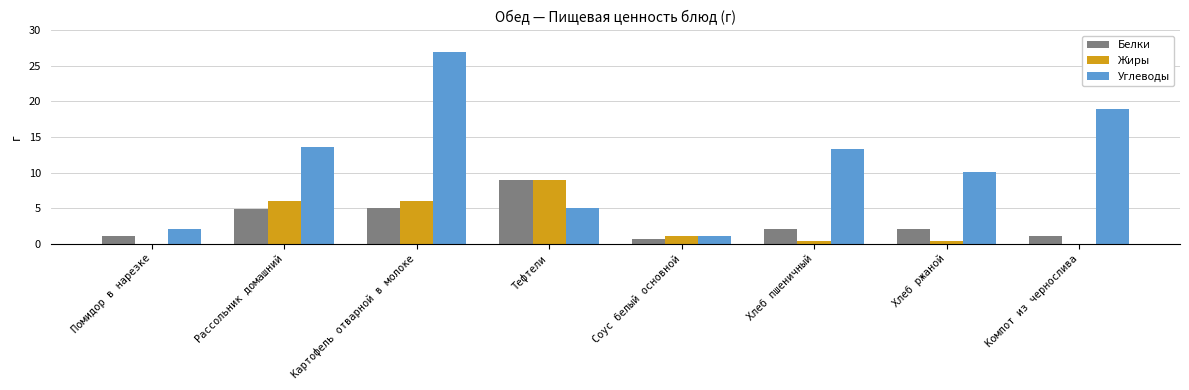

What value does the Белки series have at Соус белый основной?

0.6